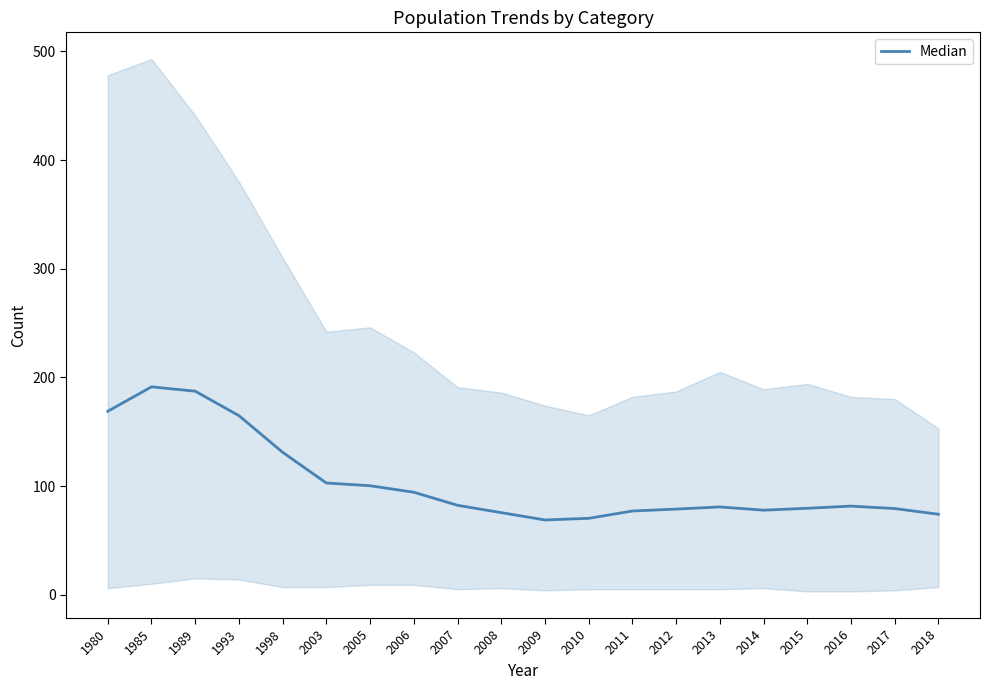

Which has a higher value, 1989 or 2018?

1989